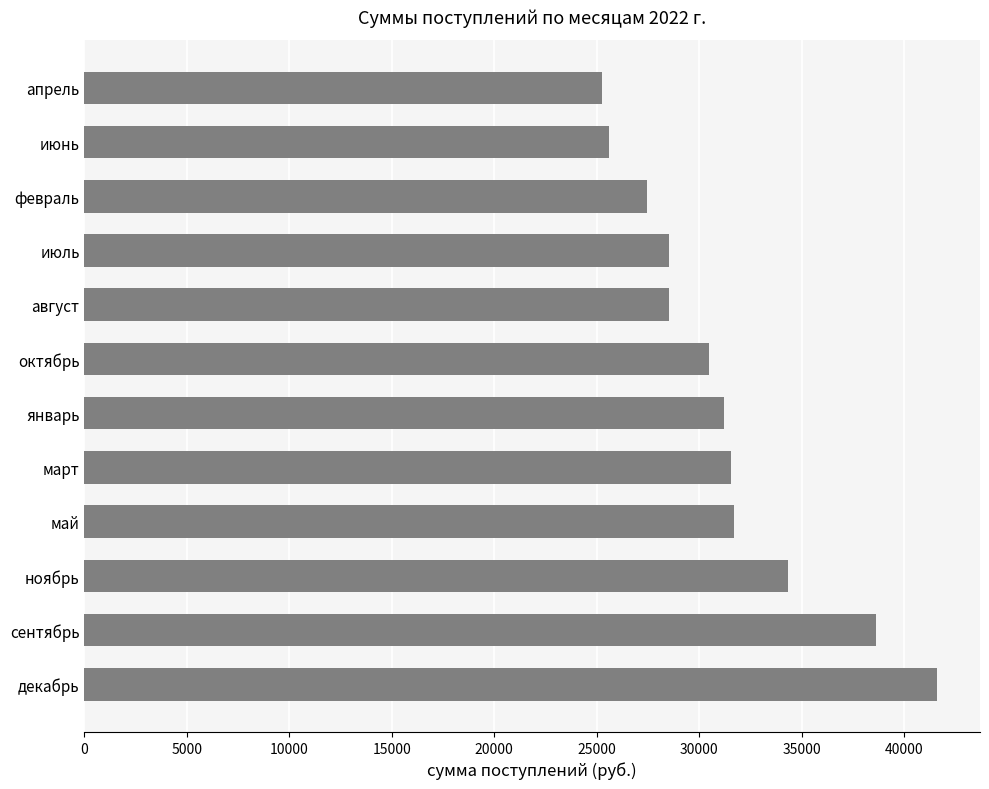

What is the smallest value displayed?

25276.7